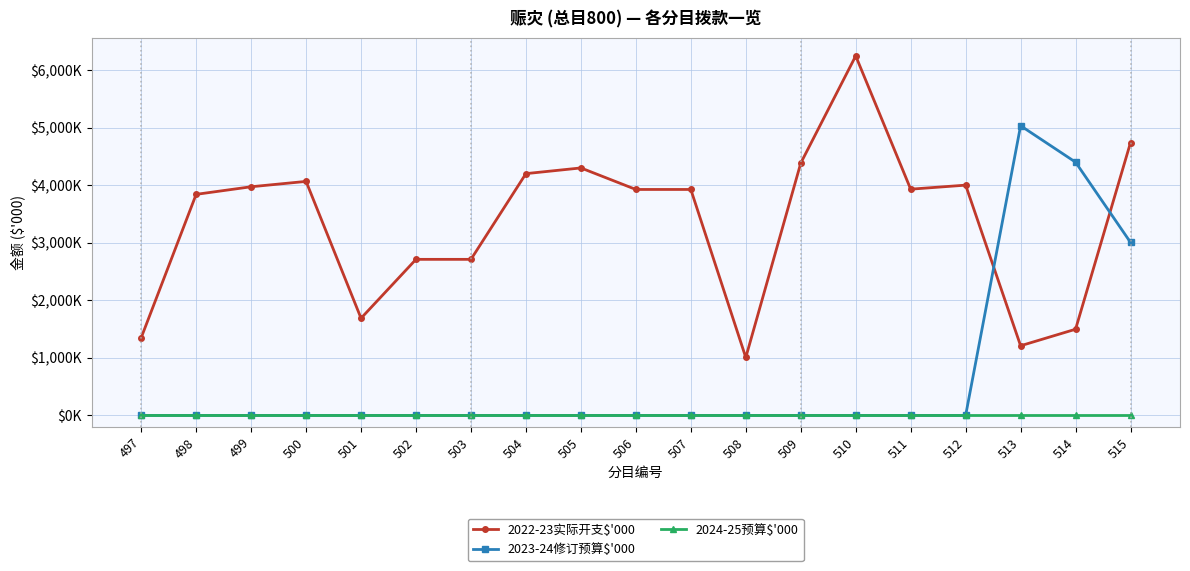

Is this an area chart (filled region under the line)?

No